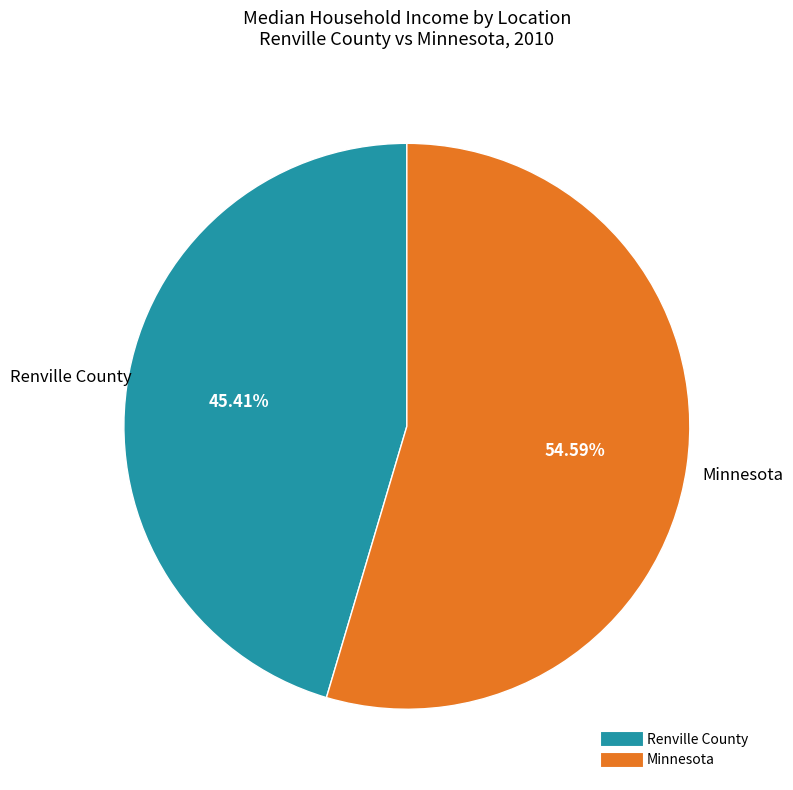

Count the number of slices in the pie.

2